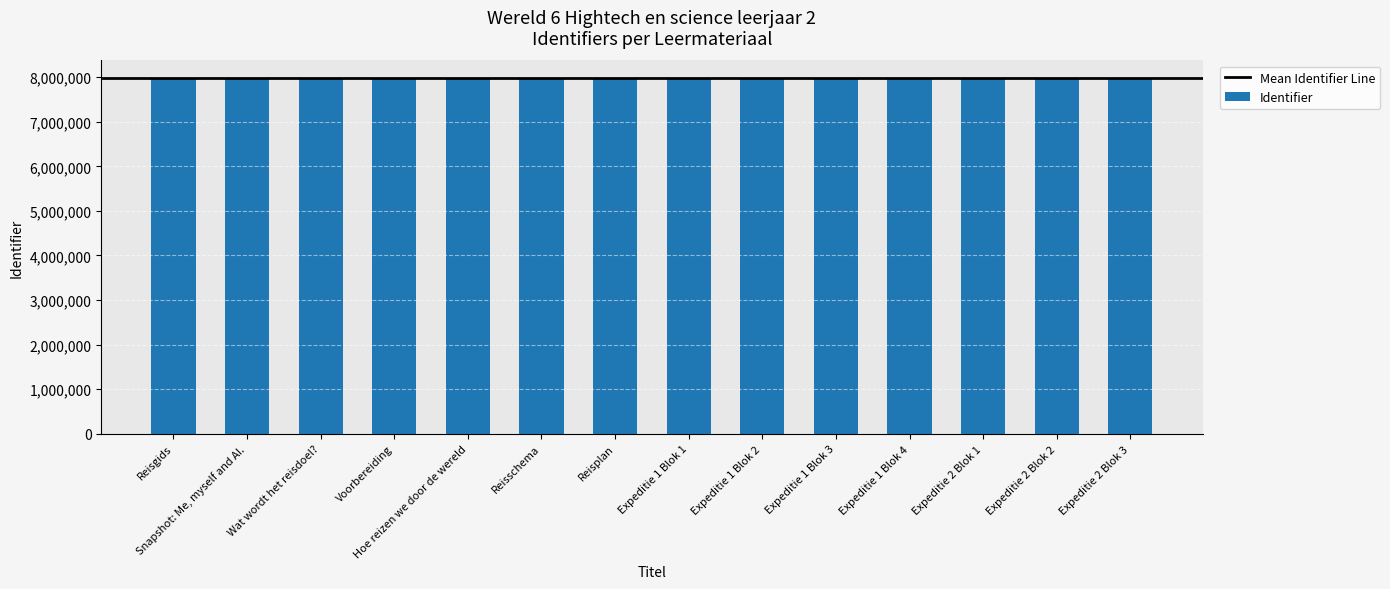

What is the difference between the maximum and minimum values?

25